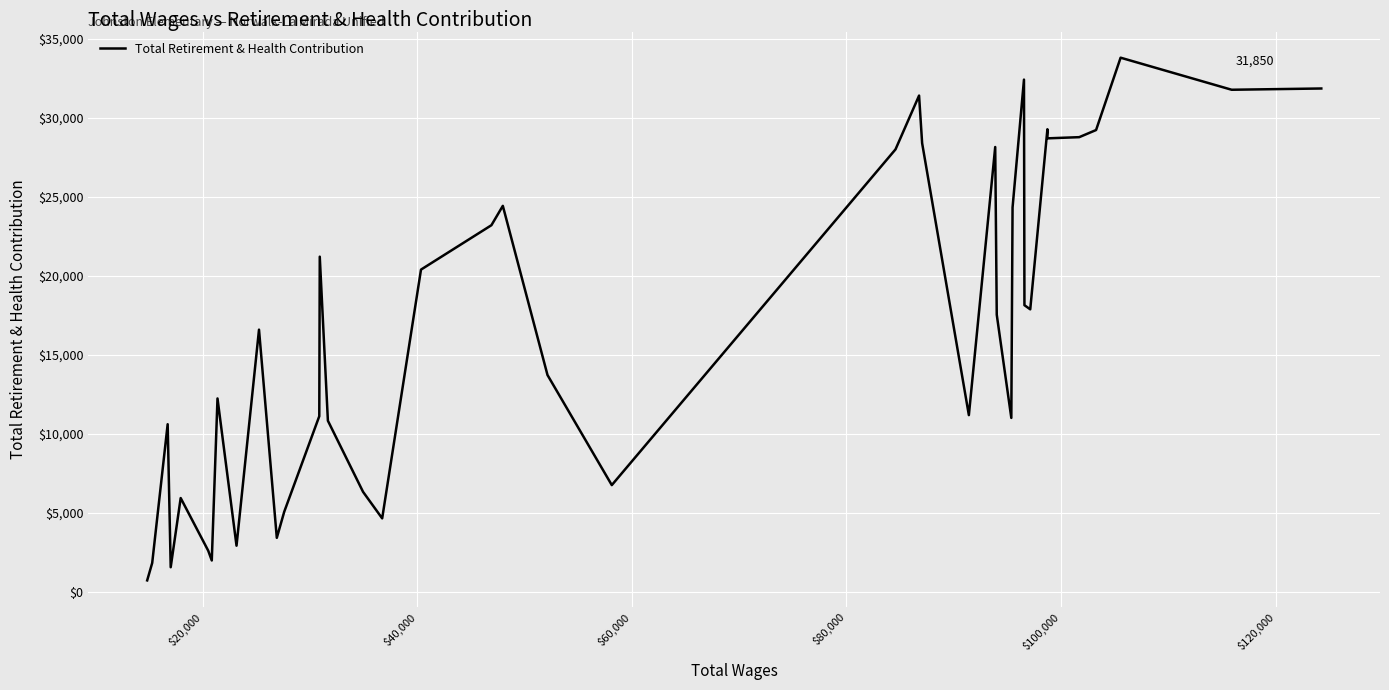

How many lines are shown in the chart?

1